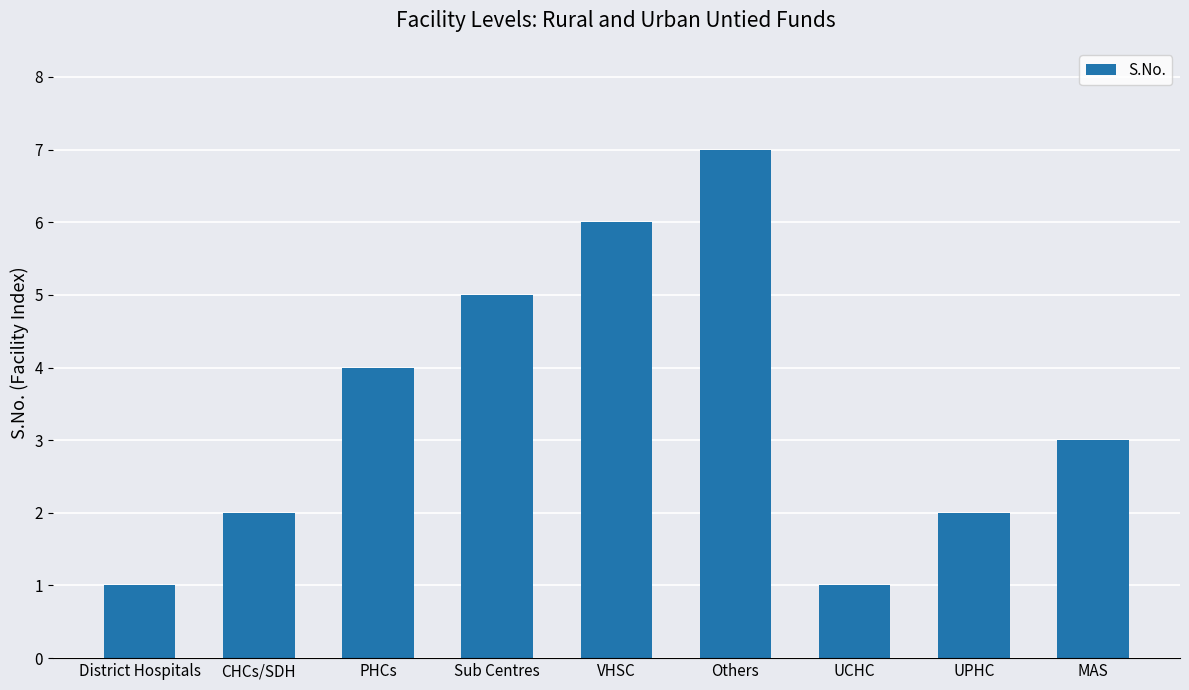

Reading right to left, what are all the values shown in this chart?

3	2	1	7	6	5	4	2	1